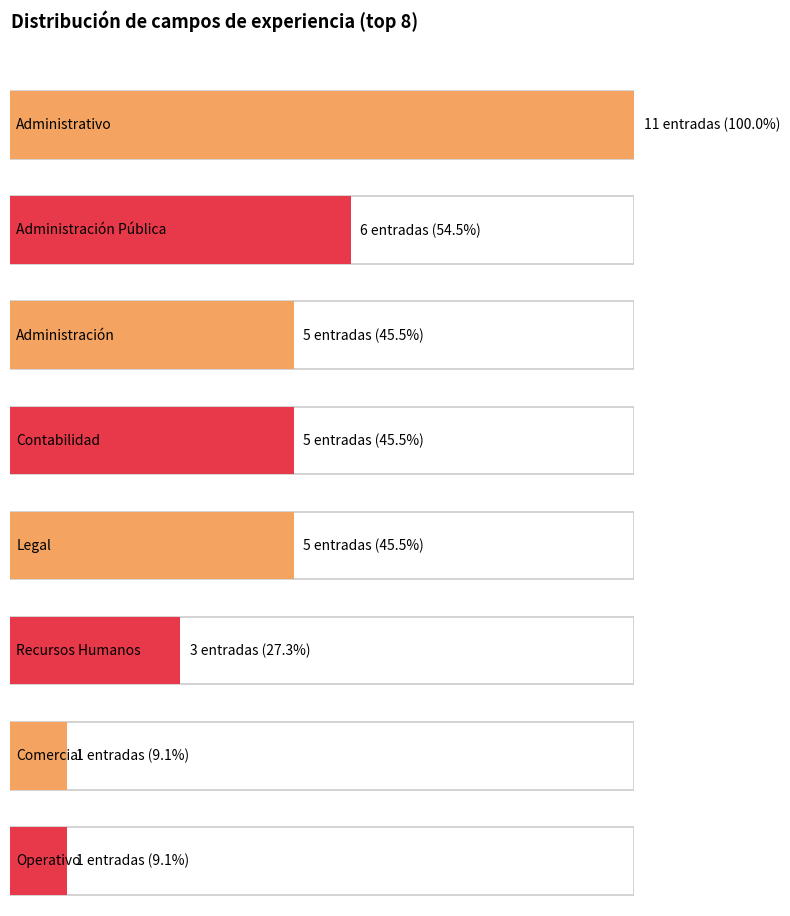

What is the approximate value of Administración at Administración Pública?

5